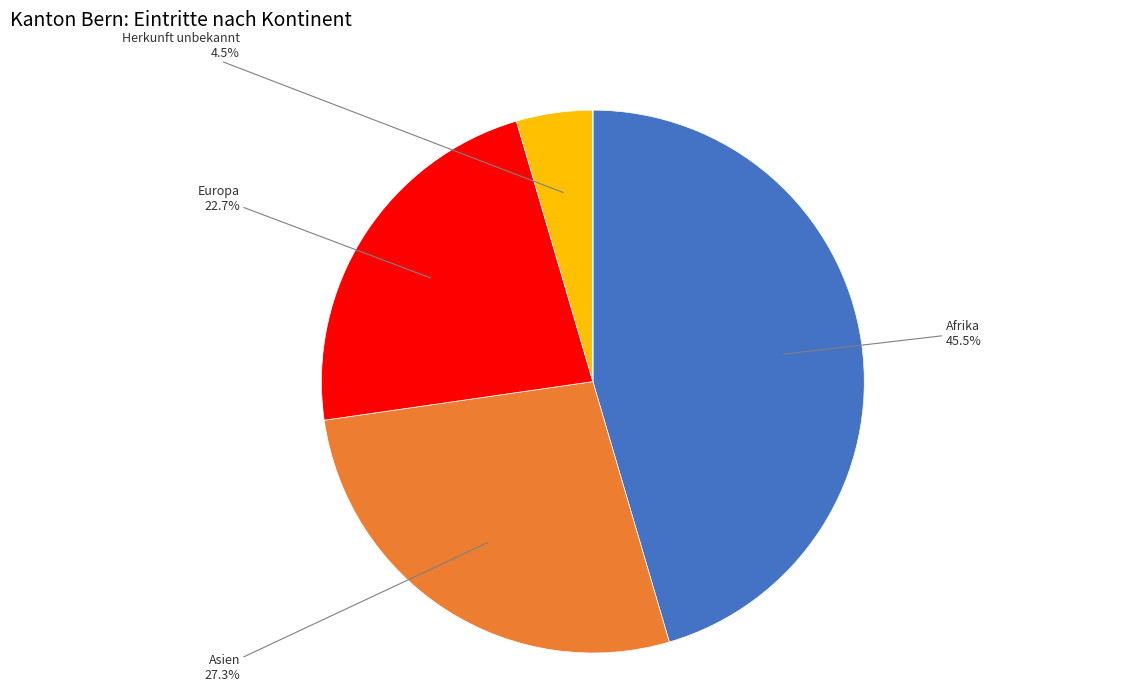

Does any single category account for the majority?

No